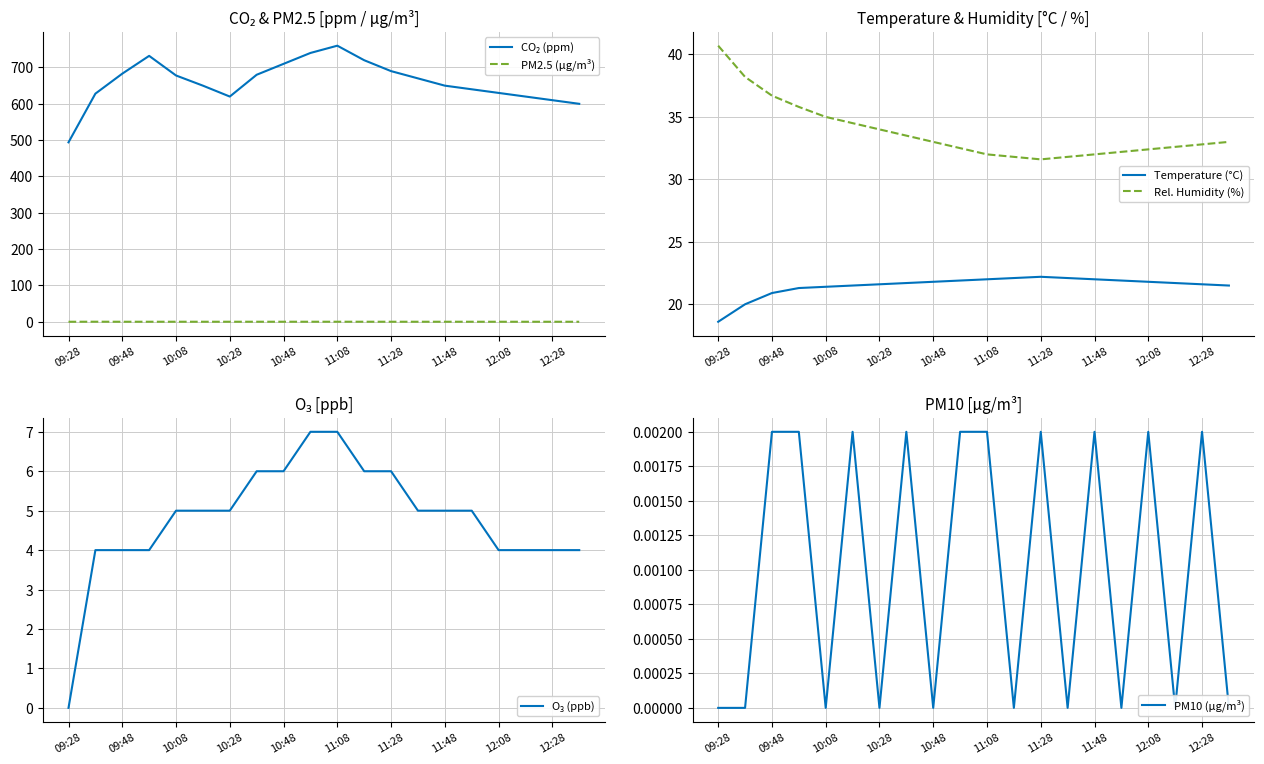

Reading left to right, list all the values displayed in this chart.

CO₂ (ppm): 494.0	628.0	683.0	732.0	678.0	650.0	620.0	680.0	710.0	740.0	760.0	720.0	690.0	670.0	650.0	640.0	630.0	620.0	610.0	600.0
PM2.5 (μg/m³): 0.1	0.2	0.1	0.1	0.2	0.2	0.2	0.2	0.2	0.2	0.2	0.2	0.2	0.1	0.1	0.1	0.1	0.1	0.1	0.1
Temperature (°C): 18.6	20.0	20.9	21.3	21.4	21.5	21.6	21.7	21.8	21.9	22.0	22.1	22.2	22.1	22.0	21.9	21.8	21.7	21.6	21.5
Rel. Humidity (%): 40.7	38.2	36.7	35.8	35.0	34.5	34.0	33.5	33.0	32.5	32.0	31.8	31.6	31.8	32.0	32.2	32.4	32.6	32.8	33.0
O₃ (ppb): 0.0	4.0	4.0	4.0	5.0	5.0	5.0	6.0	6.0	7.0	7.0	6.0	6.0	5.0	5.0	5.0	4.0	4.0	4.0	4.0
PM10 (μg/m³): 0.0	0.0	0.0	0.0	0.0	0.0	0.0	0.0	0.0	0.0	0.0	0.0	0.0	0.0	0.0	0.0	0.0	0.0	0.0	0.0